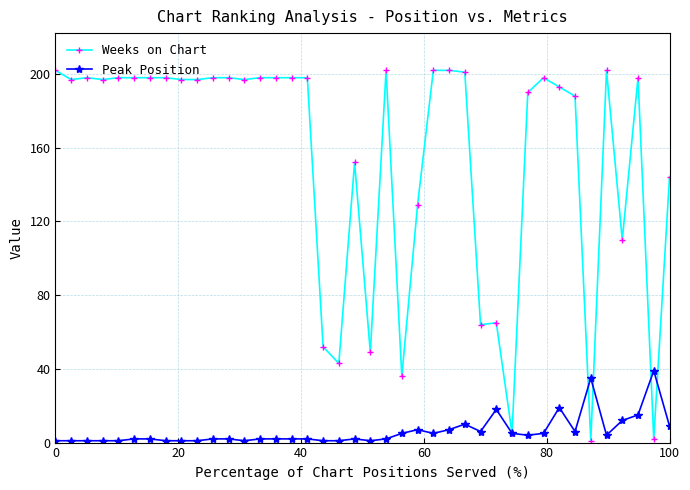

Which series has the largest total across all categories?

Weeks on Chart